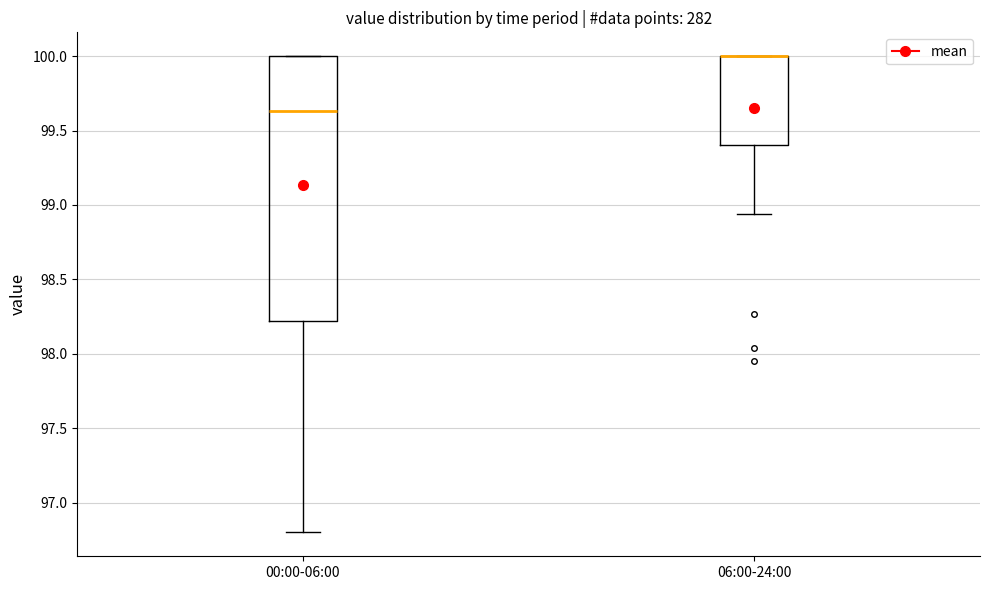

Reading left to right, transcribe this box plot: for each box, give where its median line is, the range the box spans, and where its two whiskers end, as read against the y-axis. The values are not printed on the chart, so give them approximately, as read against the axis.

00:00-06:00: median 99.65, box 98.20 to 100.00, whiskers 96.80 to 100.00
06:00-24:00: median 100.00 (drawn on the box's upper edge), box 99.40 to 100.00, whiskers 98.95 to 100.00